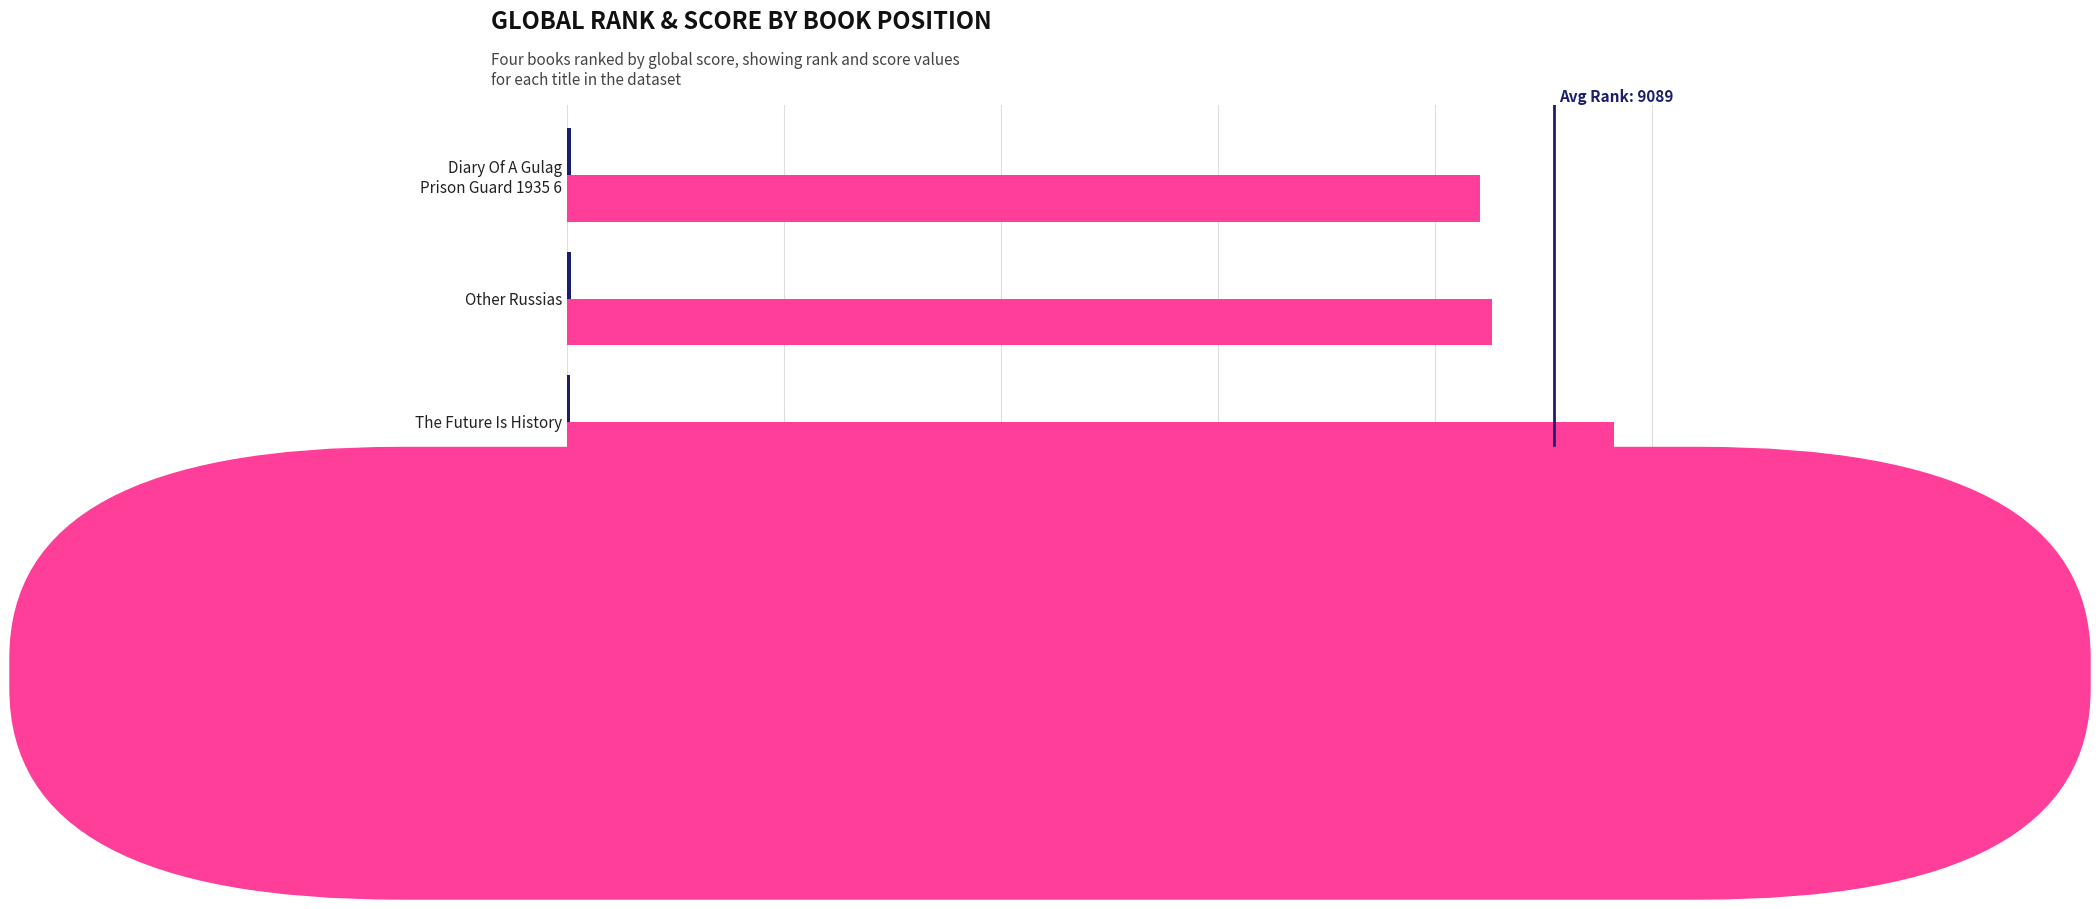

What is the sum of all Global Rank values?

36358